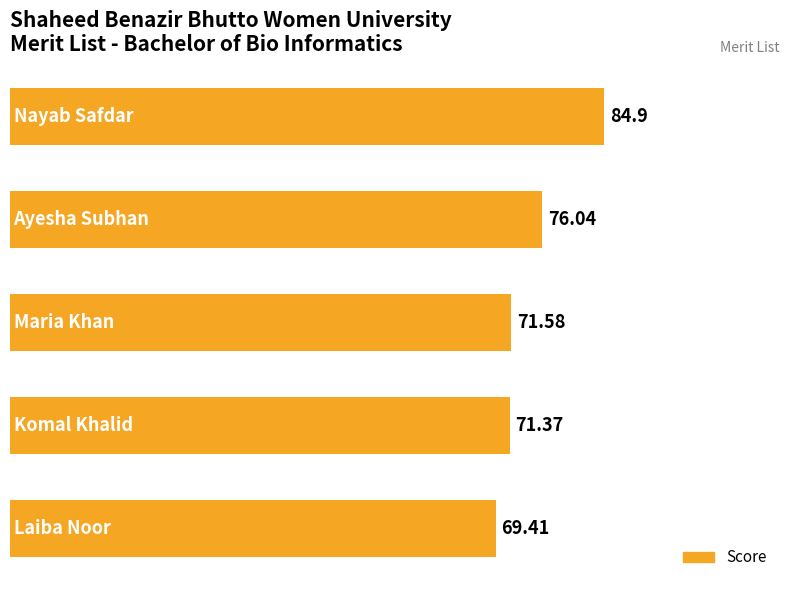

What is the difference between the second highest and second lowest values?

4.7